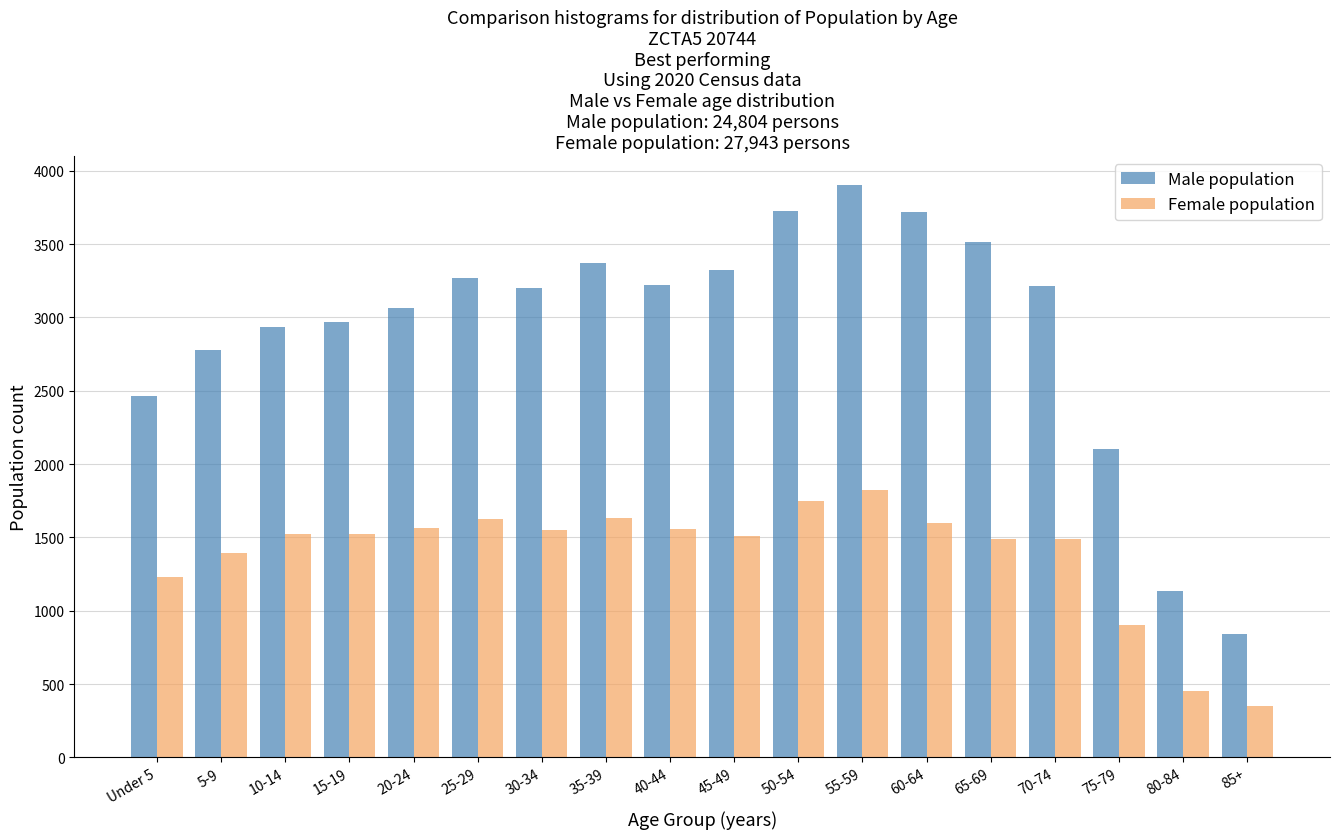

Which series has the largest total across all categories?

Male population